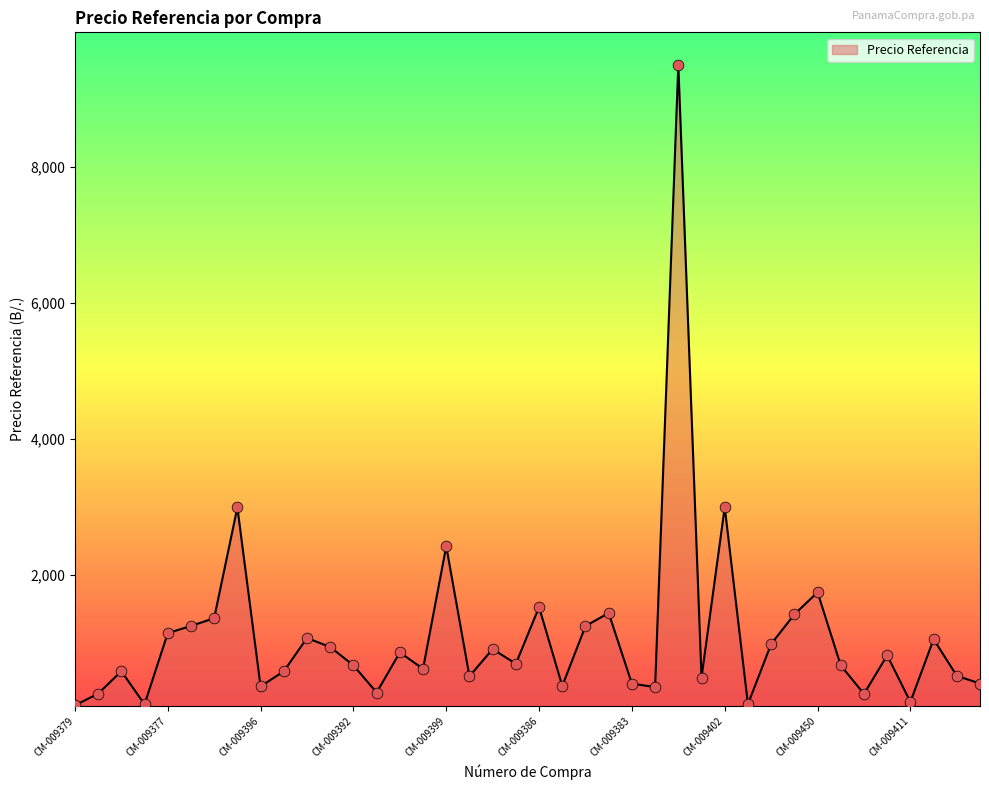

What is the difference between the maximum and minimum values?

9410.0